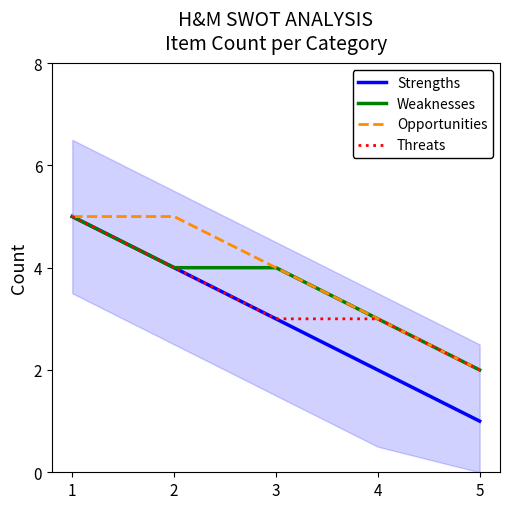

At which label is Opportunities closest to 3?

4